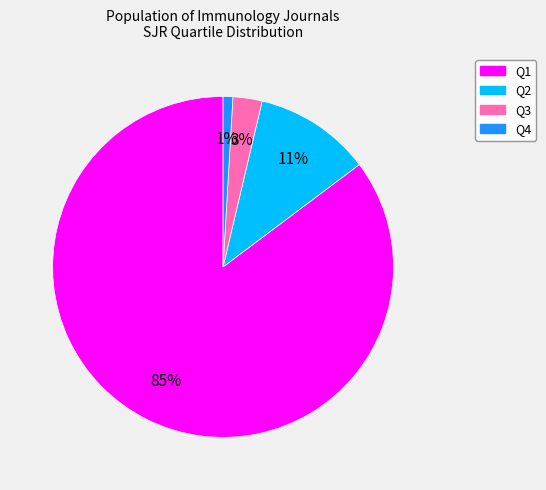

True or false: Q4 accounts for 1% of the total.

True